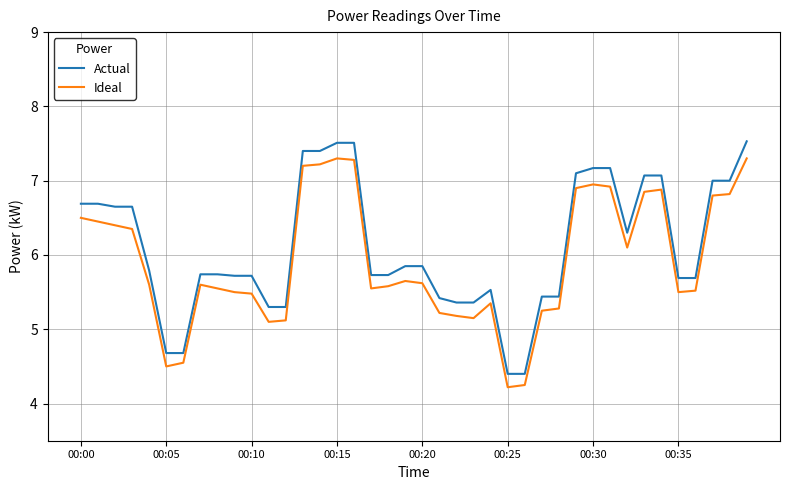

Does the chart display data point markers on the line(s)?

No